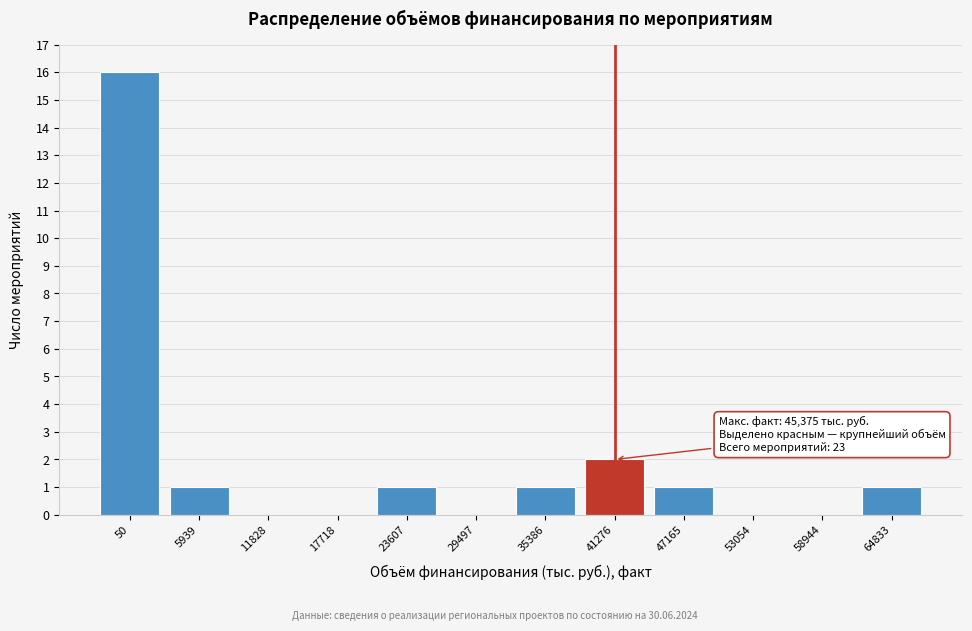

Reading right to left, list all the values displayed in this chart.

64833=1	58944=0	53054=0	47165=1	41276=2	35386=1	29497=0	23607=1	17718=0	11828=0	5939=1	50=16